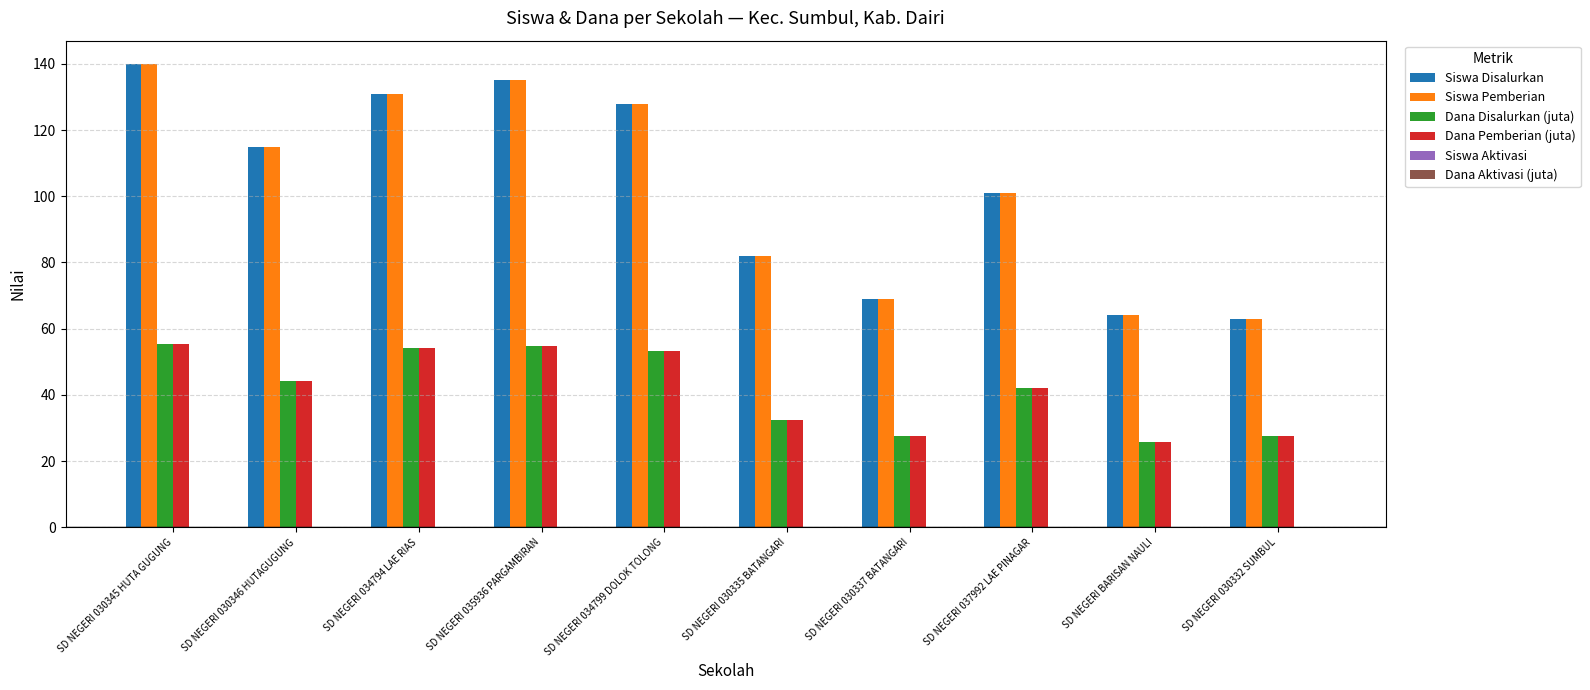

What is the value of the Dana Disalurkan (juta) bar at the 1st from the left?

55.4